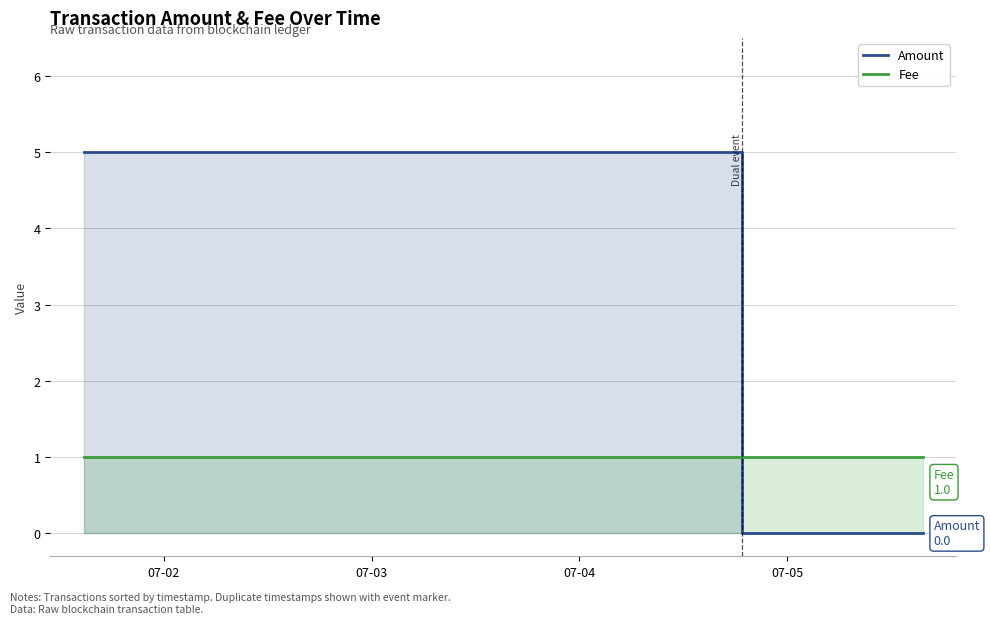

Which series has the widest spread of values?

Amount